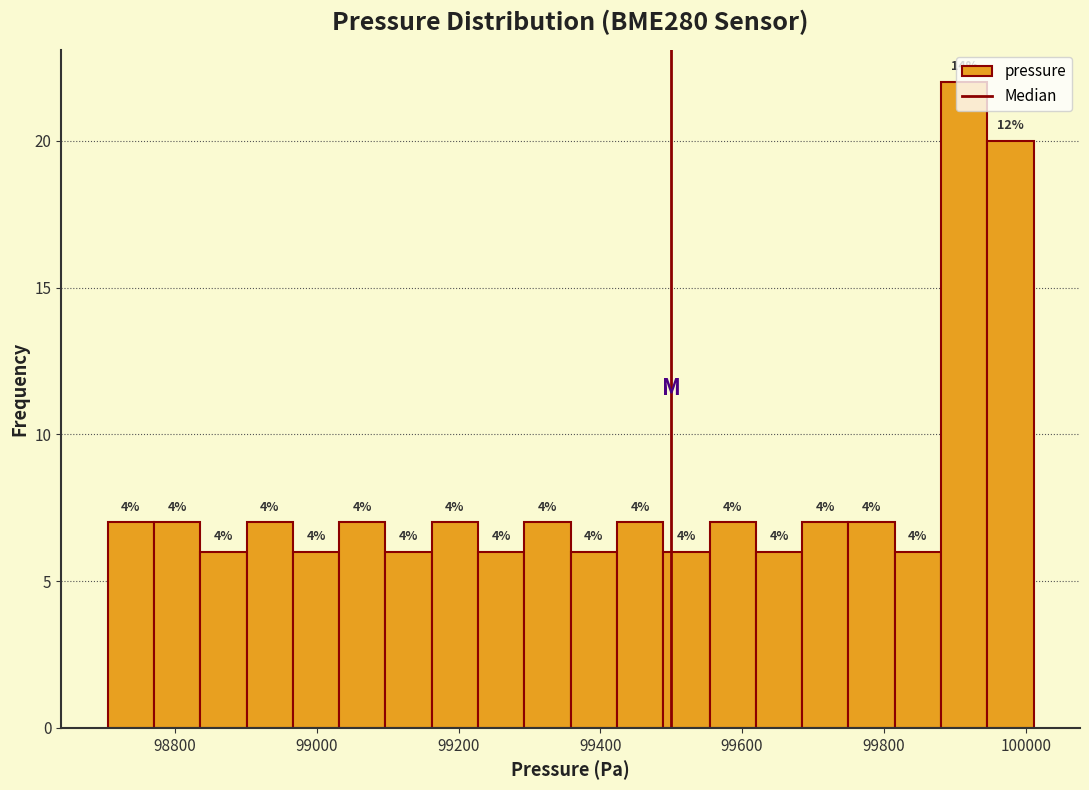

Around what value on the x-axis is the tallest bar? Give the approximate position of its centre, as read against the axis.

99920